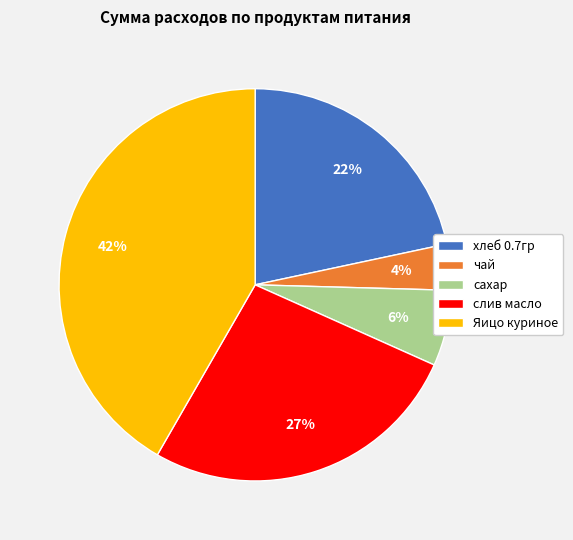

True or false: хлеб 0.7гр accounts for 7% of the total.

False